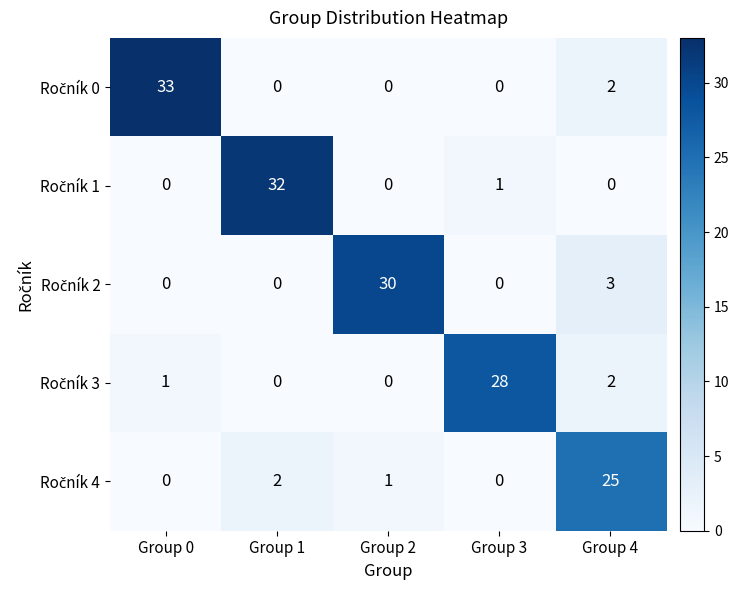

What is the difference between the highest and lowest values at Group 2?

30